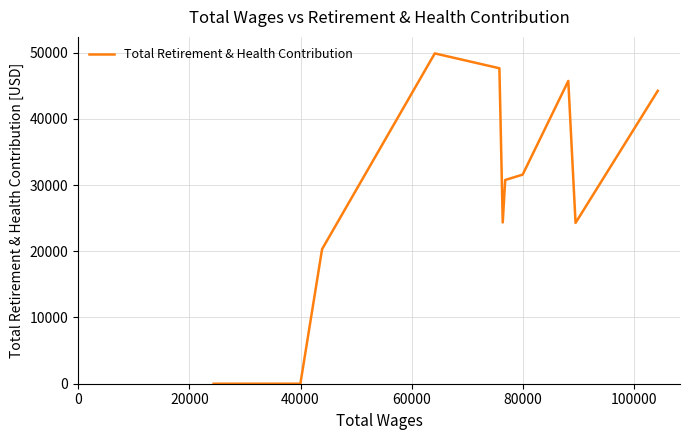

What is the greatest value displayed?

49871